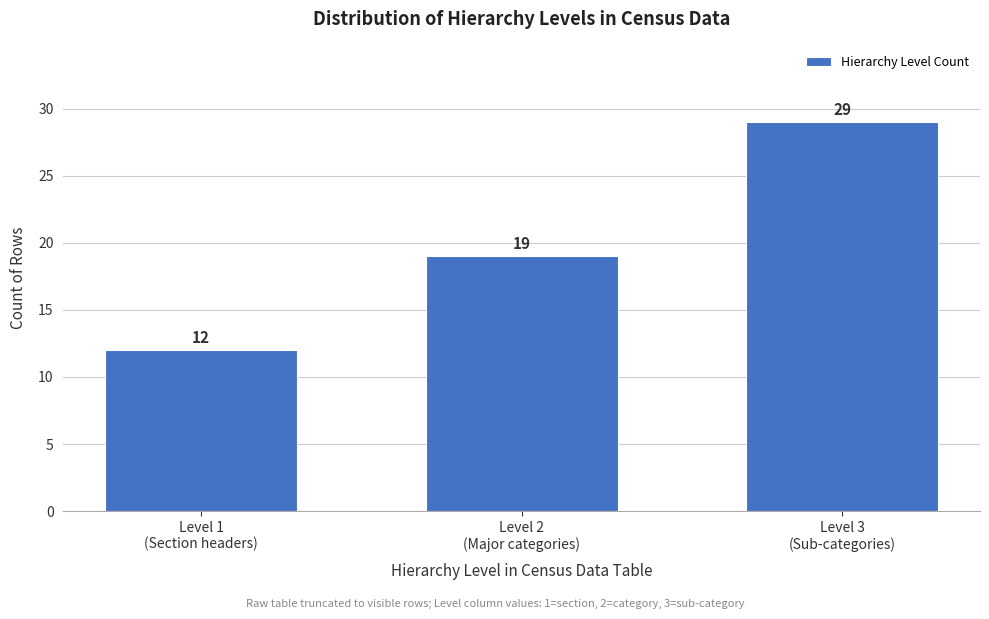

Reading left to right, list all the values displayed in this chart.

12	19	29